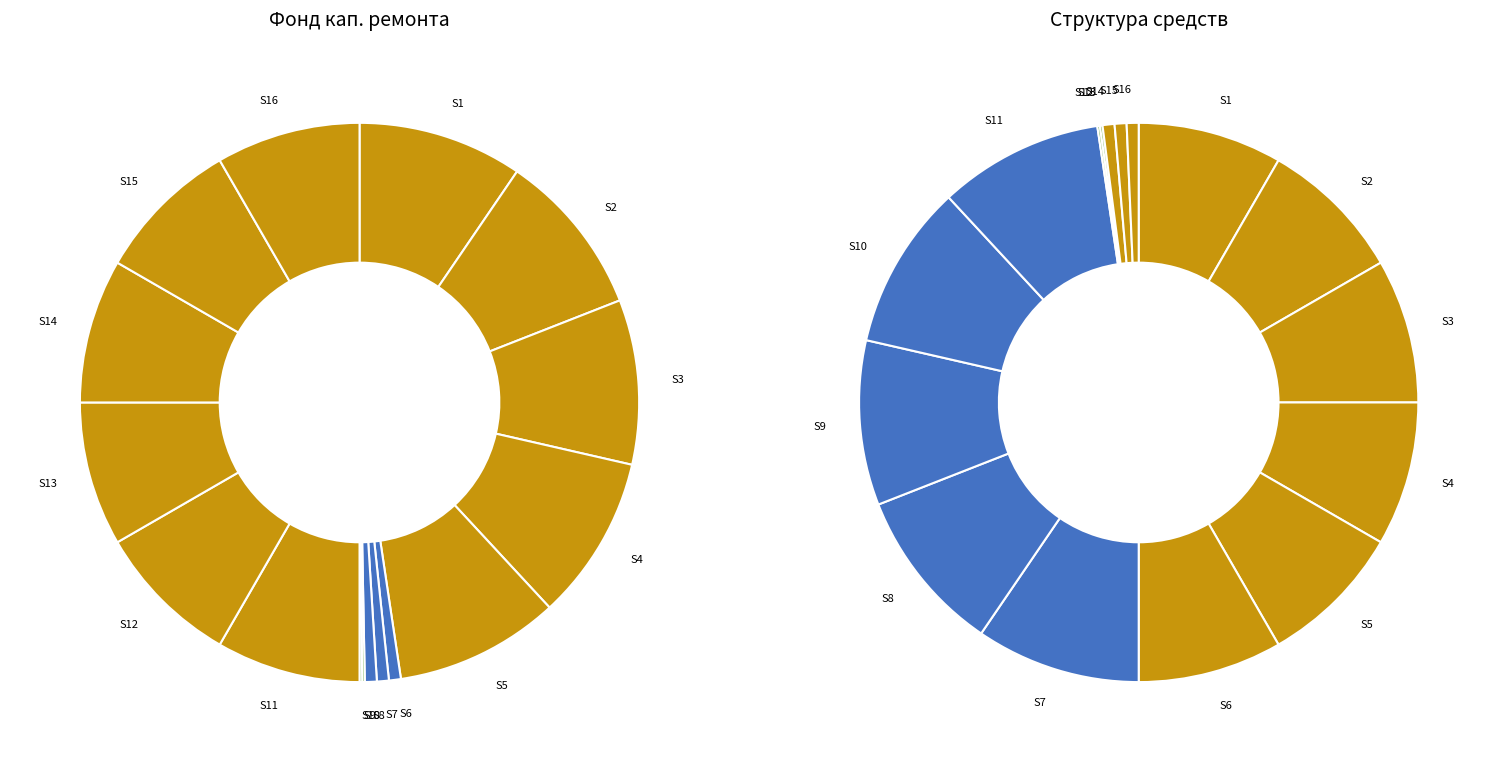

What is the difference between the highest and lowest values at Поступило всего?

5.0